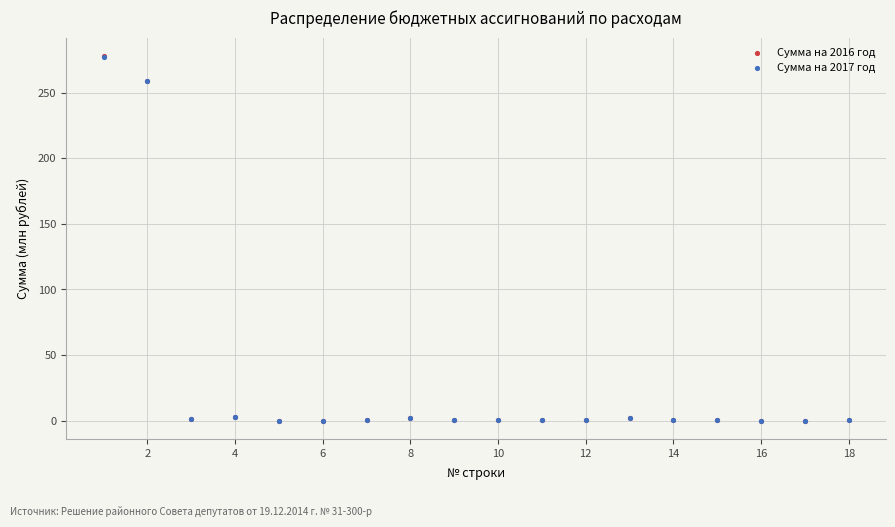

Which series has the widest spread of Y values?

Сумма на 2016 год